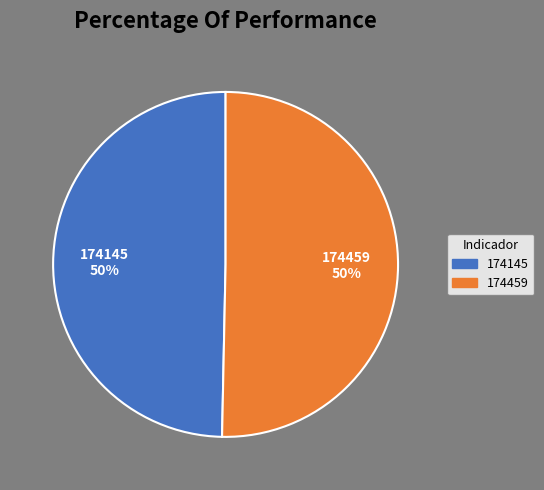

The 174145 slice represents 50% of the pie. True or false?

True